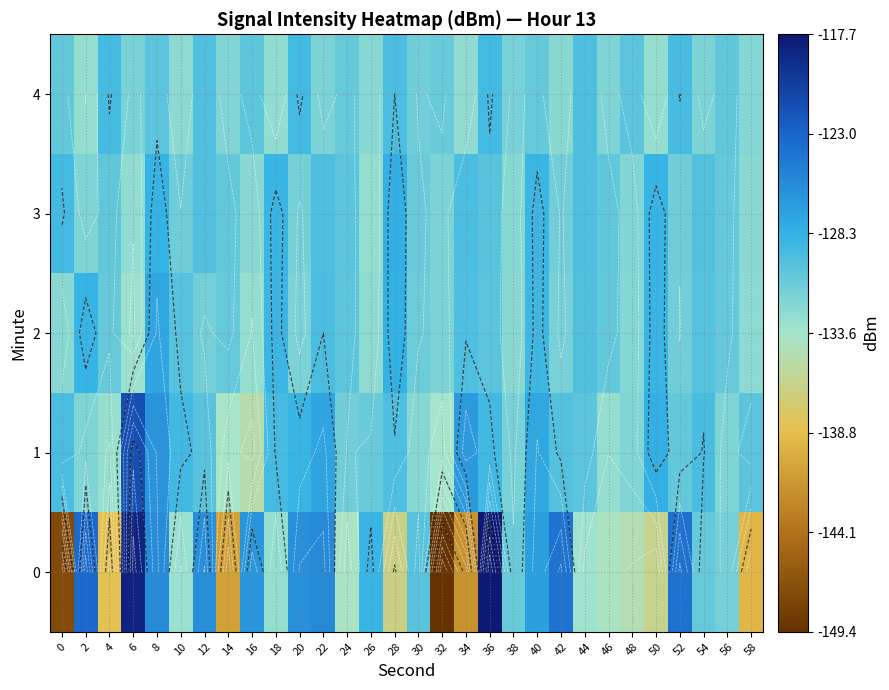

Which label corresponds to the smallest value in the chart?

32